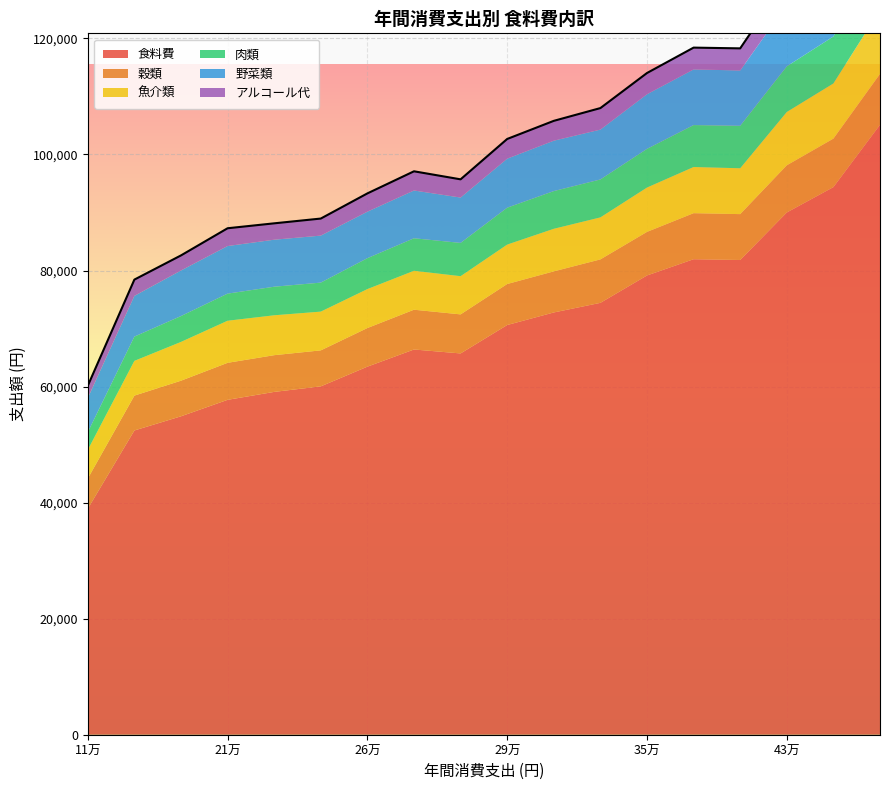

True or false: 野菜類 and 肉類 intersect in this chart.

False